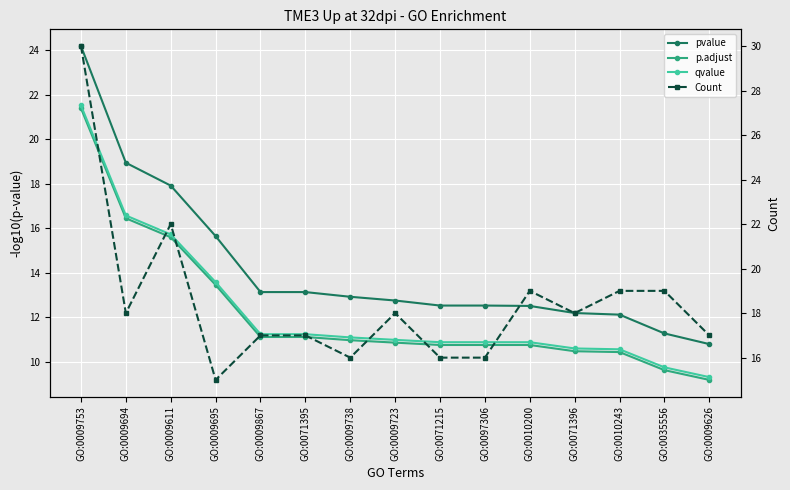

At which category does the chart reach its minimum across all series?

GO:0009626